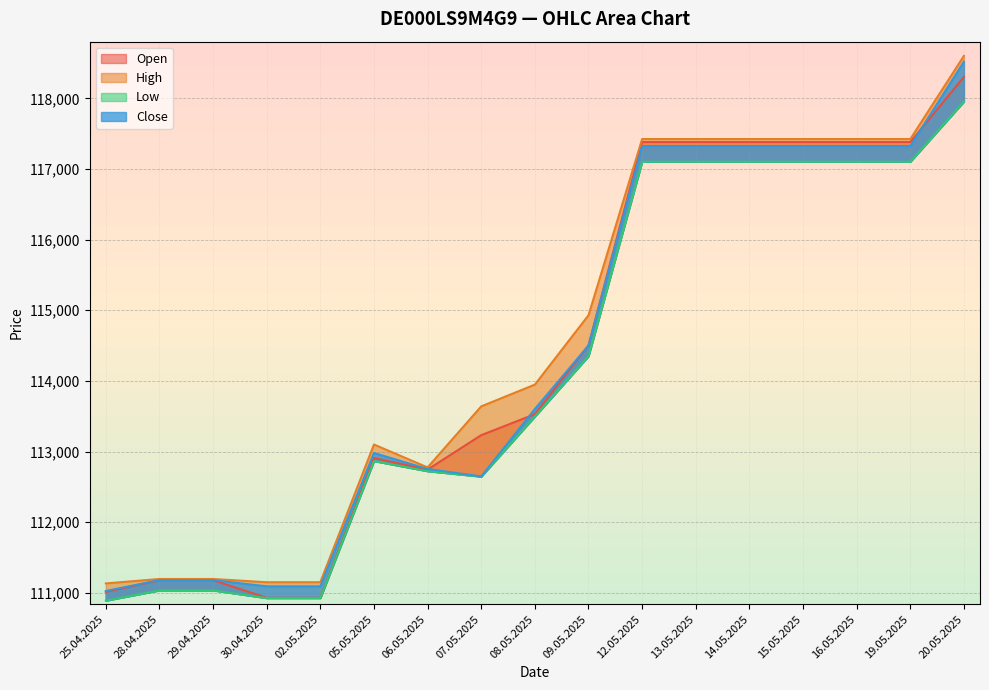

Count the number of data series in this chart.

4